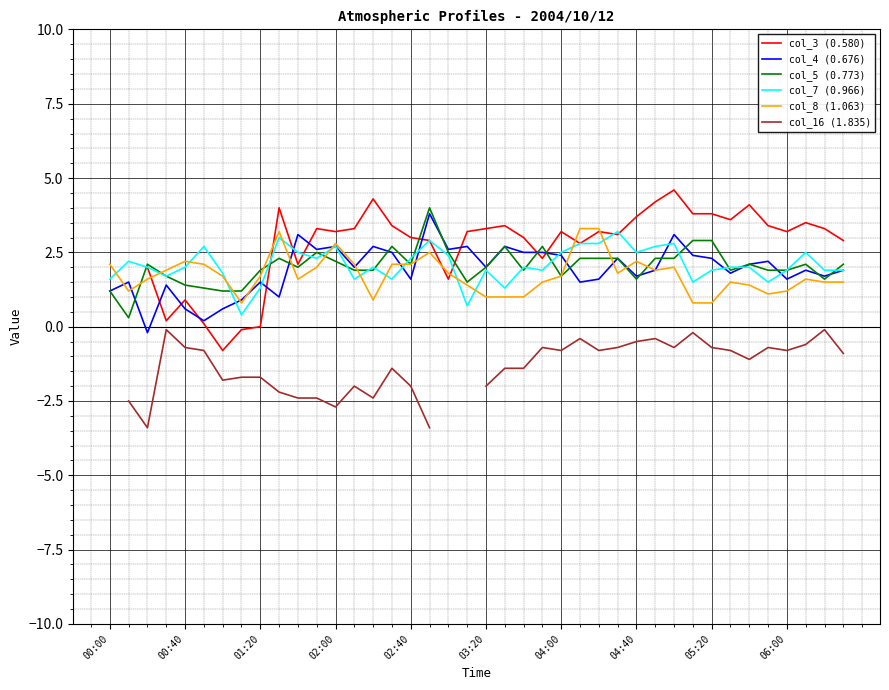

True or false: col_7 (0.966) has a value of 2.5 at 04:40.

True